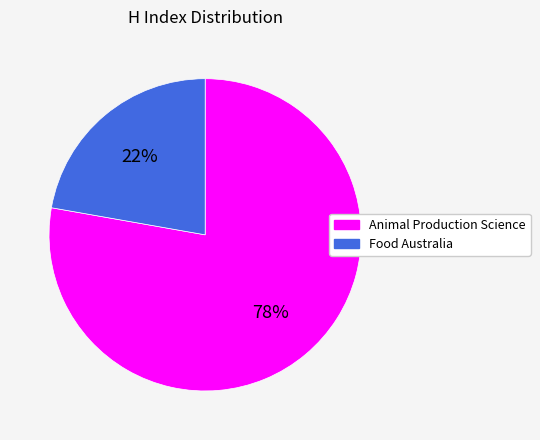

To the nearest percent, what is the difference between the largest and smallest slice percentages?

56%